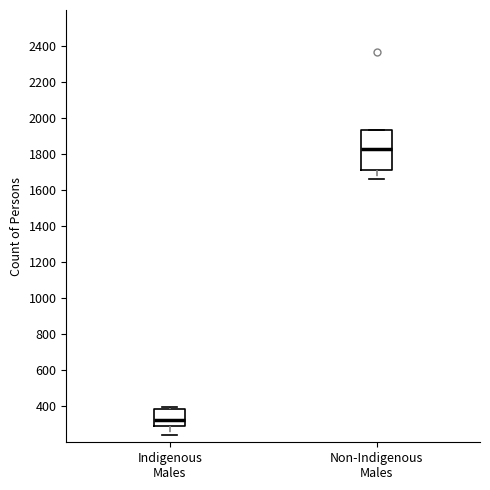

Which box is the tallest, from its lower edge to its upper edge?

Non-Indigenous Males